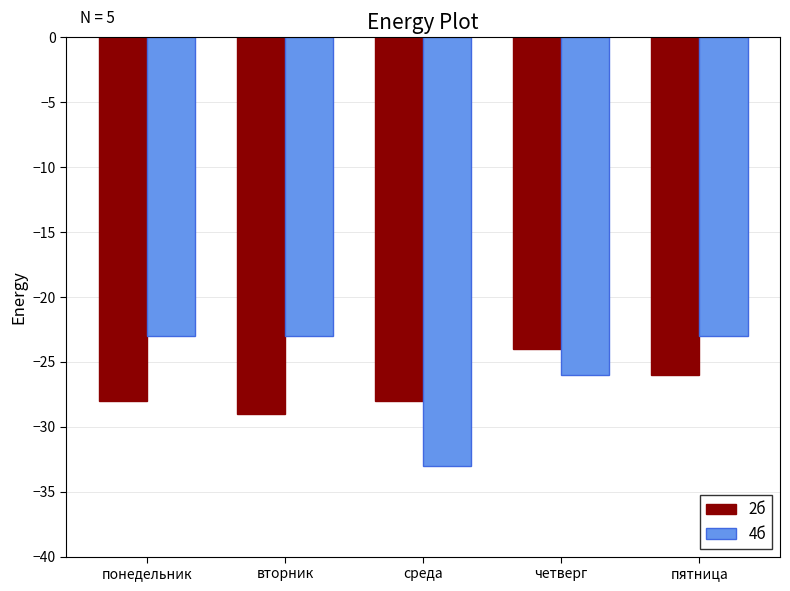

At which label does 2б reach its peak?

четверг